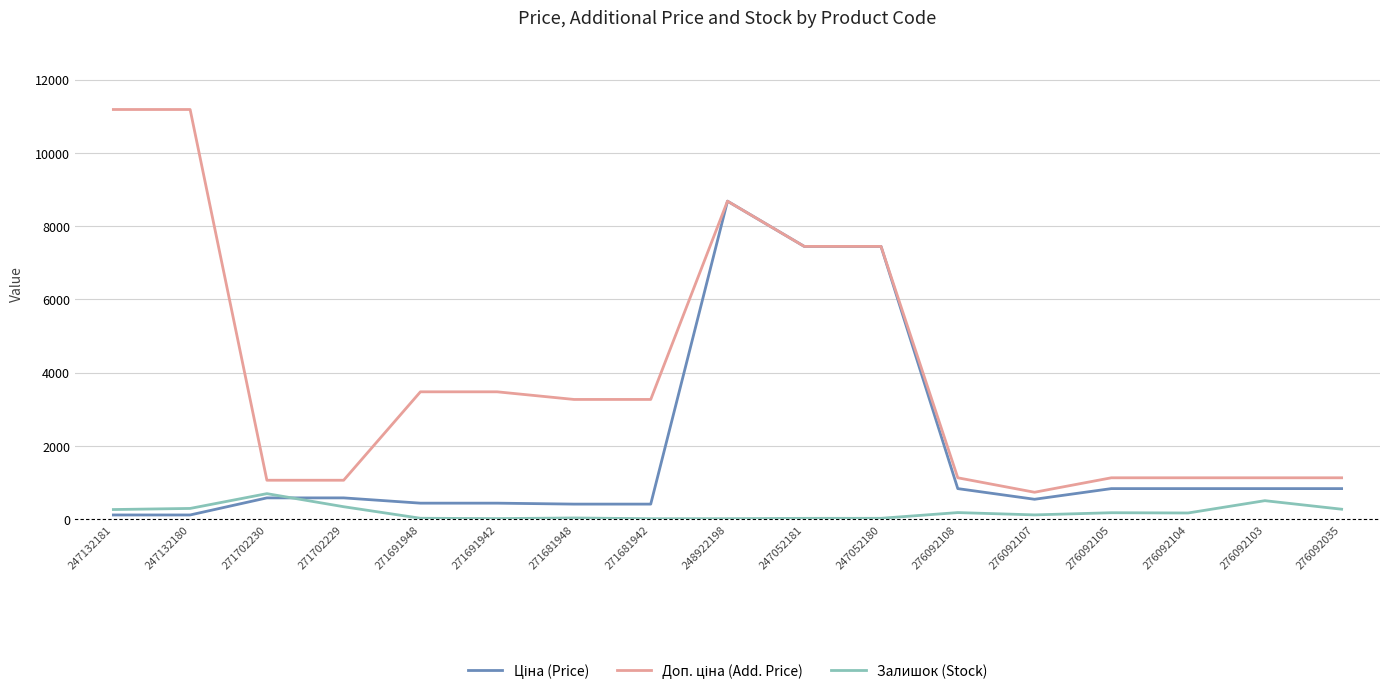

What is the total value across all series at 276092035?

2227.2